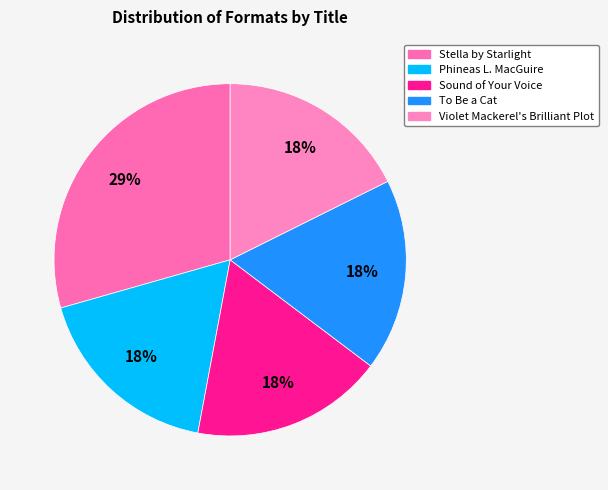

How many segments does this pie chart have?

5